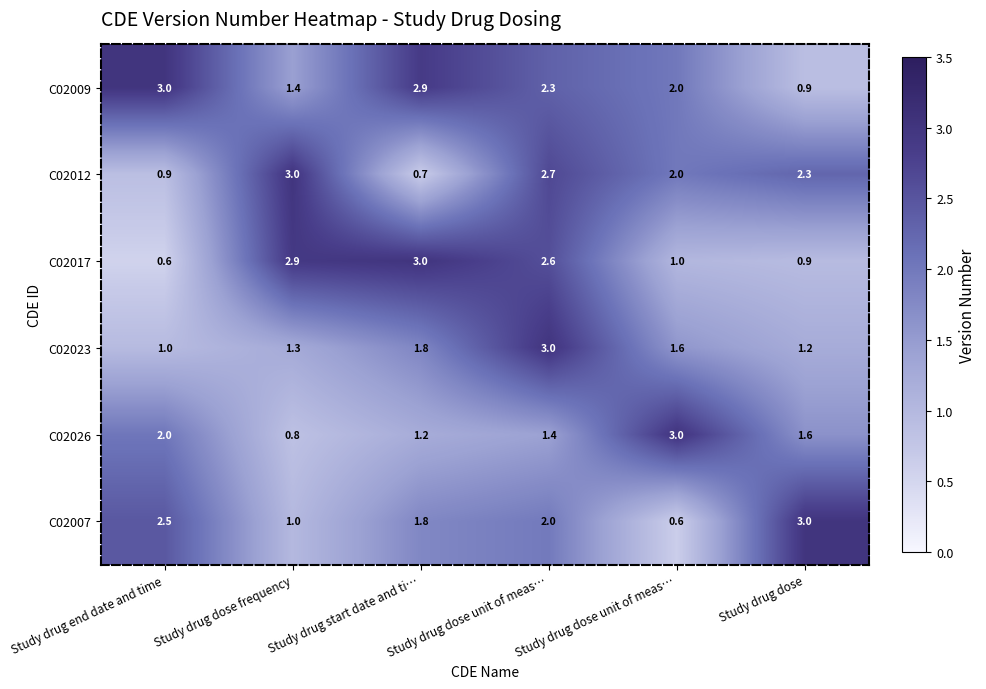

At which category does the chart reach its peak across all series?

Study drug end date and time